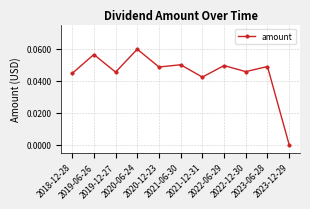

What is the sum of all values?

0.5